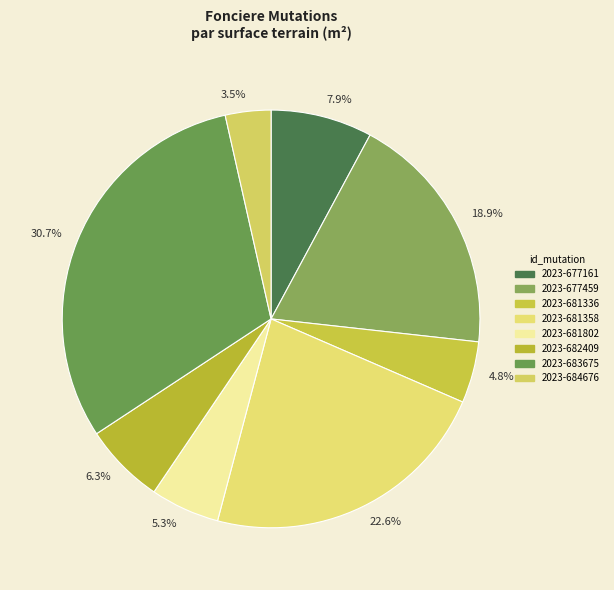

Is 2023-684676 the majority of the pie?

No